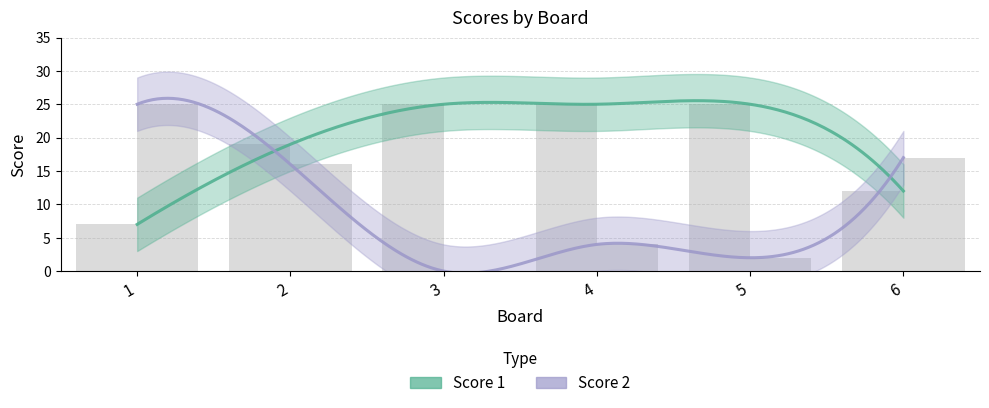

What is the difference between the second highest and minimum values in the Score 2 series?

17